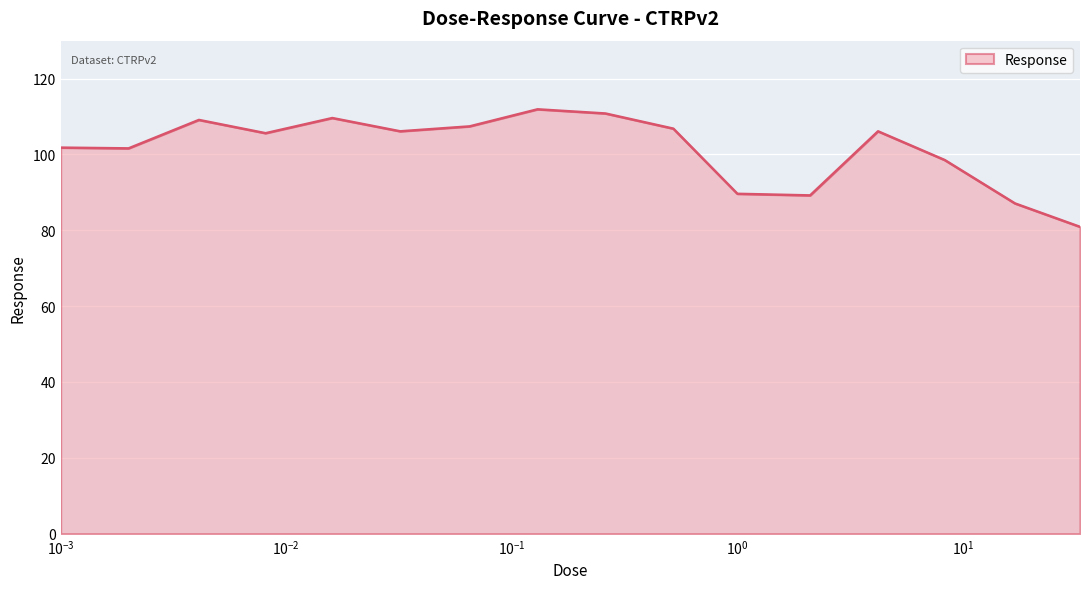

What is the greatest value displayed?

111.9